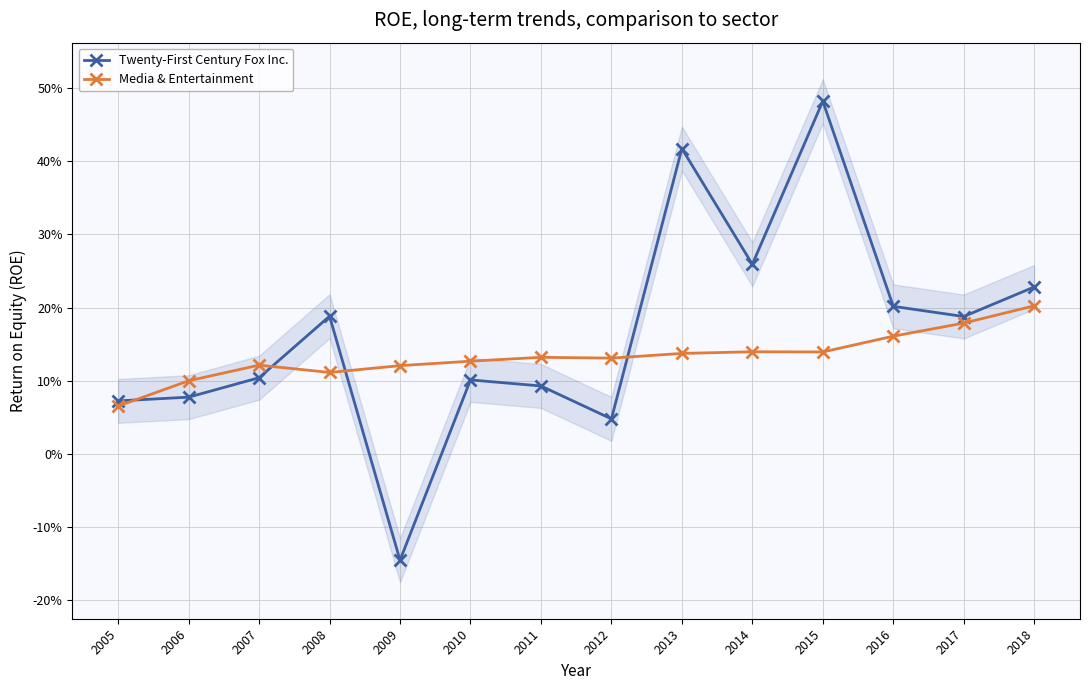

True or false: Twenty-First Century Fox Inc. has more than 1 points higher than both neighbors.

True